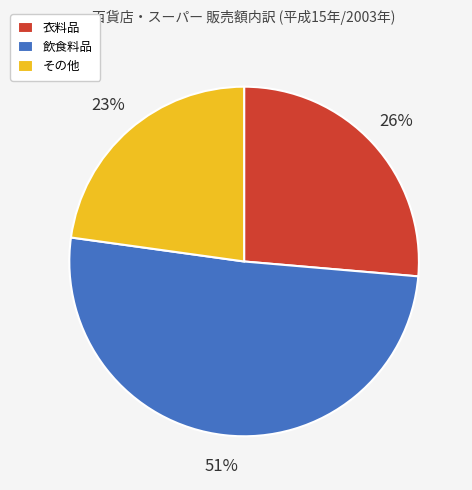

Rank the categories by value from highest to lowest.

飲食料品, 衣料品, その他